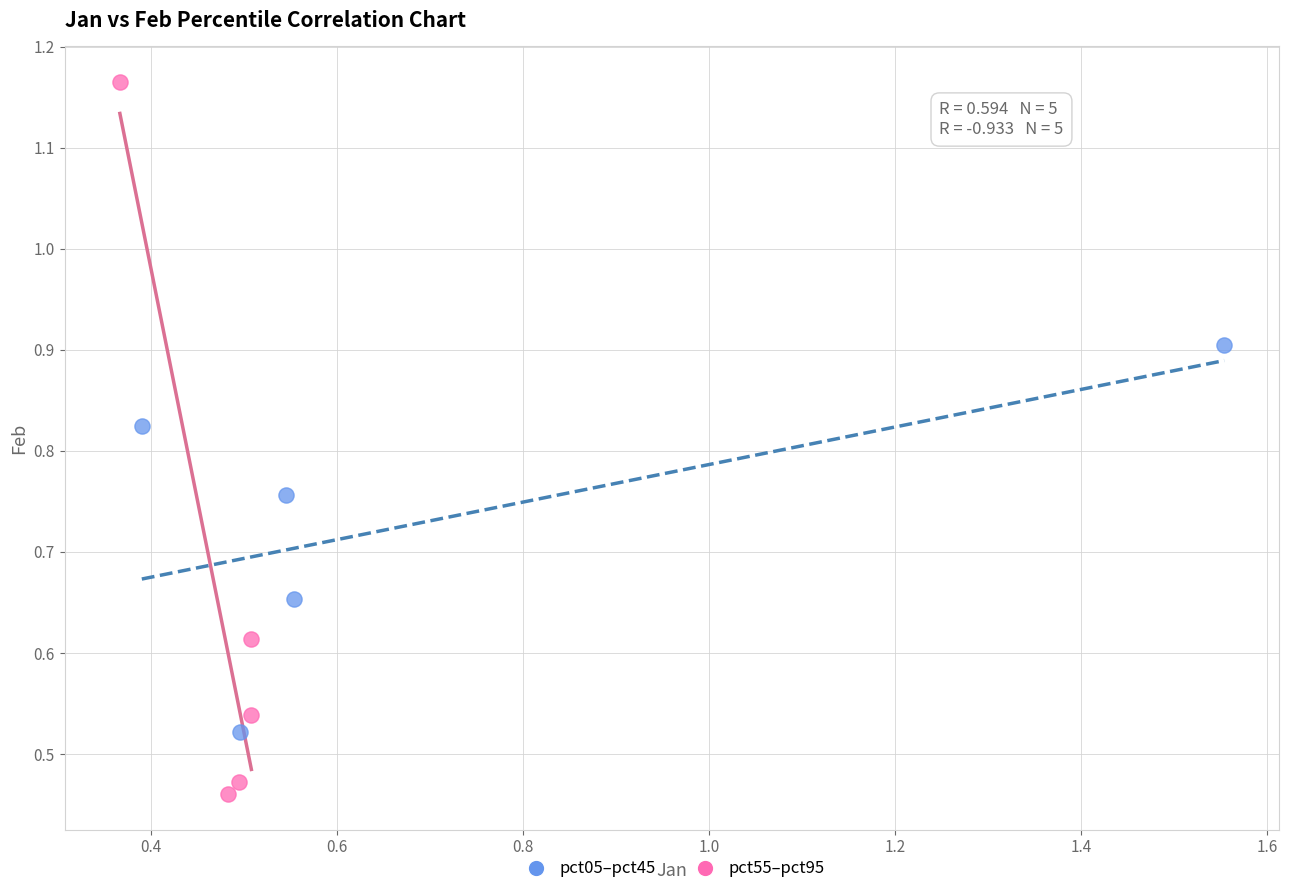

Which series reaches the maximum Y coordinate?

pct55–pct95